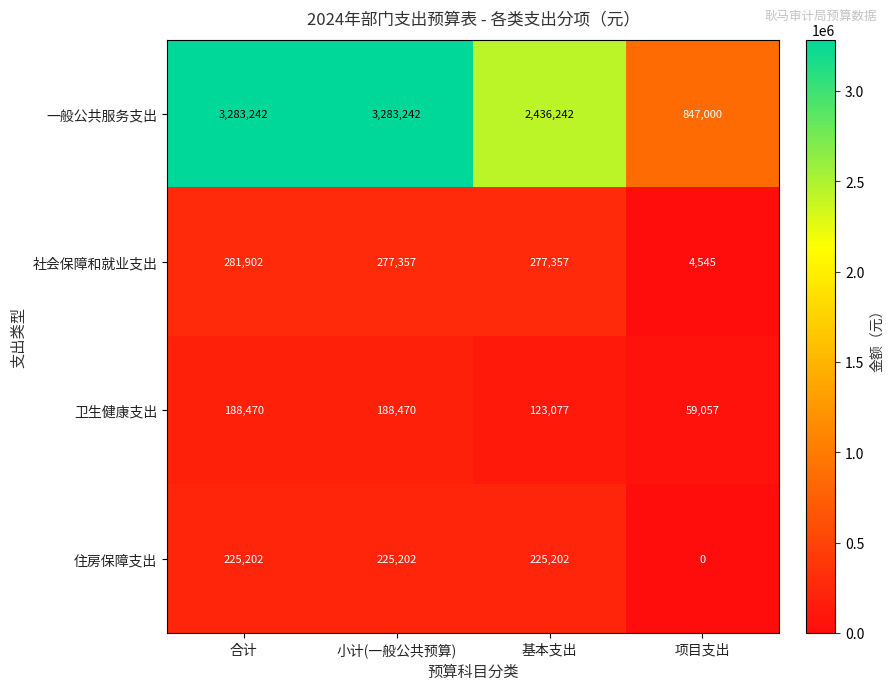

Reading left to right, extract all data points from this chart.

一般公共服务支出: 合计=3283242	小计(一般公共预算)=3283242	基本支出=2436242	项目支出=847000
社会保障和就业支出: 合计=281902	小计(一般公共预算)=277357	基本支出=277357	项目支出=4545
卫生健康支出: 合计=188470	小计(一般公共预算)=188470	基本支出=123077	项目支出=59057
住房保障支出: 合计=225202	小计(一般公共预算)=225202	基本支出=225202	项目支出=0